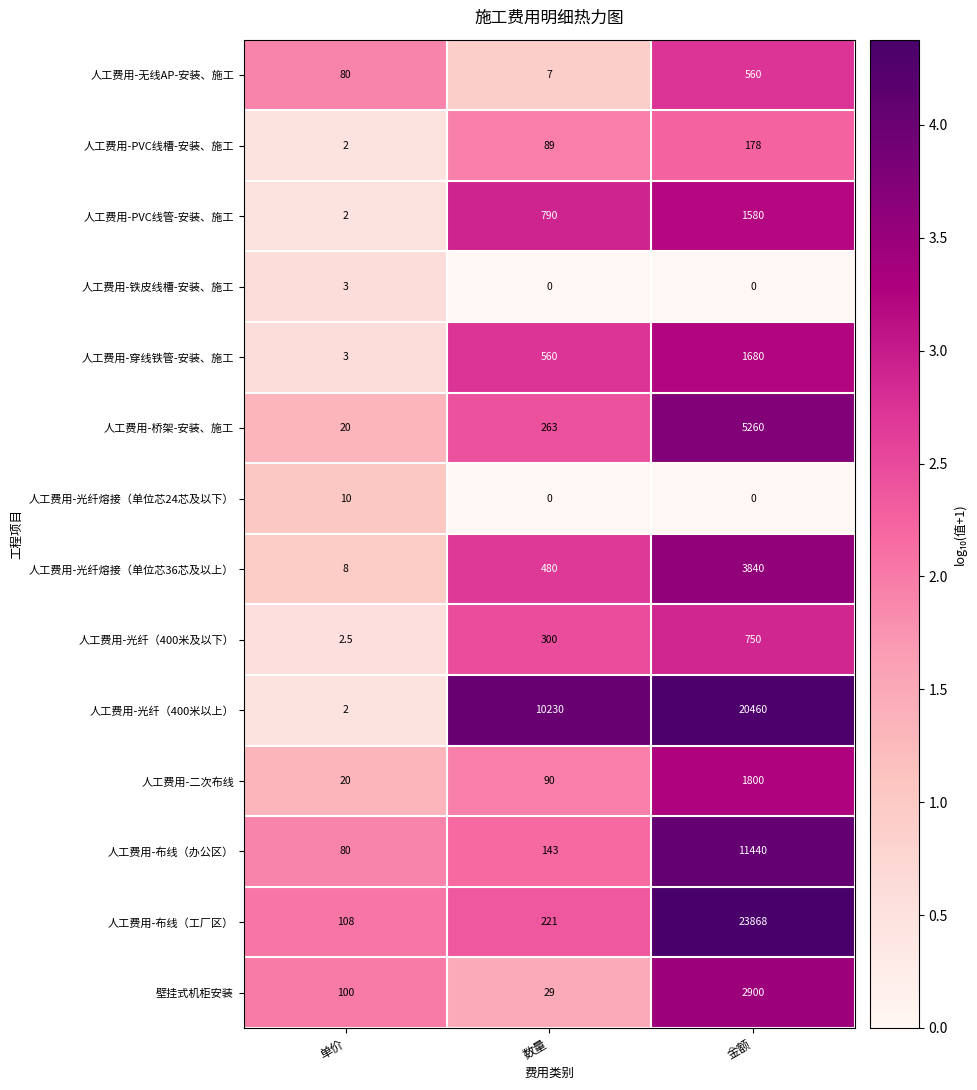

At how many categories does at least one series exceed 2?

3